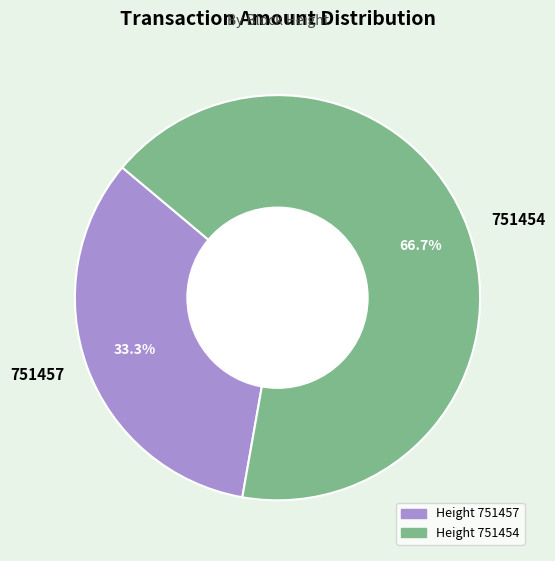

Is it true that 751457 is 33% of the pie?

True